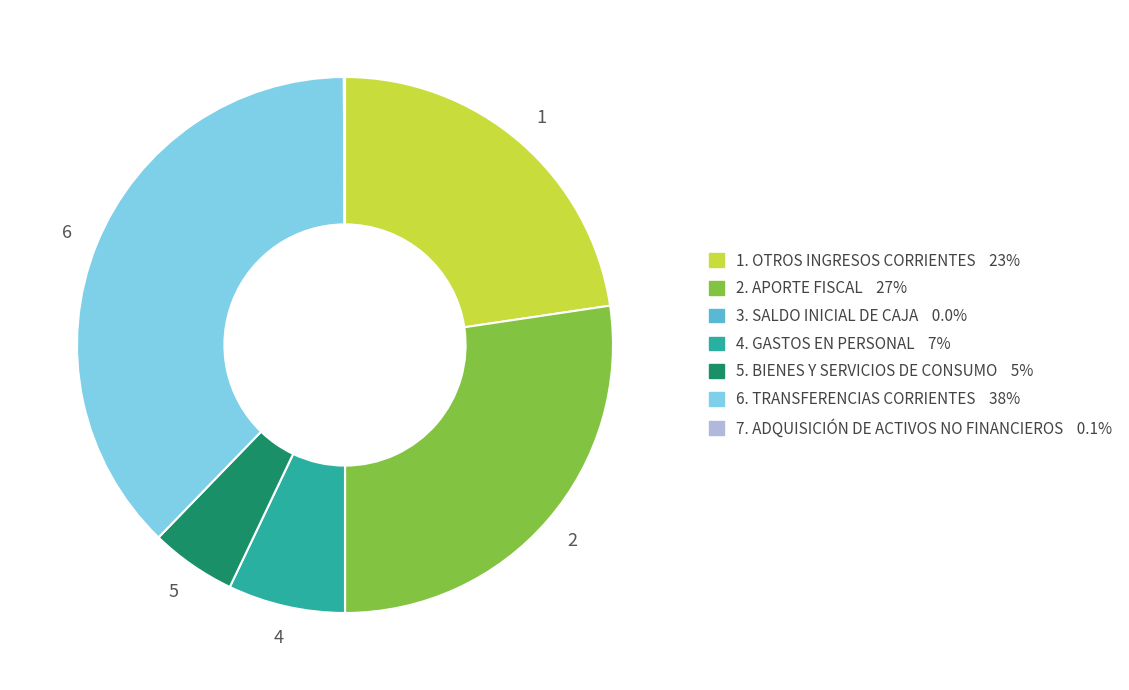

Does any single category account for the majority?

No